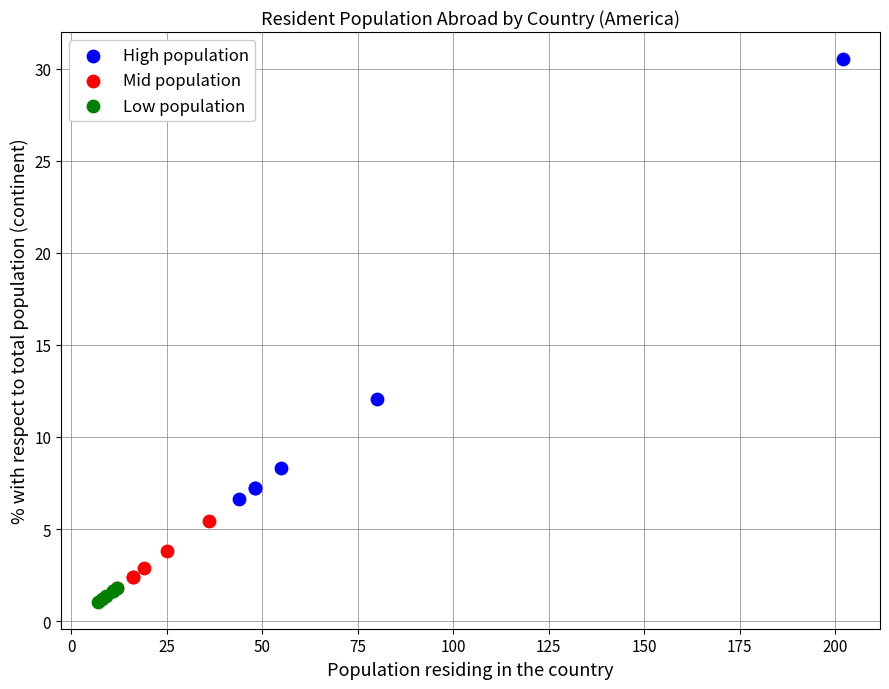

Which series contains the highest Y value?

High population